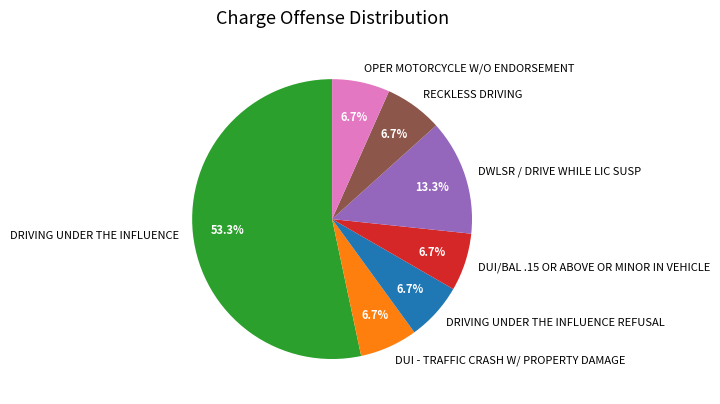

Does any single category account for the majority?

Yes